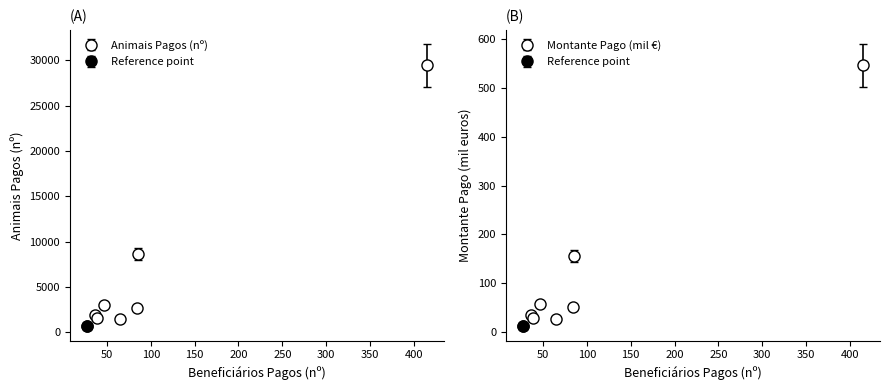

True or false: Animais Pagos (nº) and Beneficiários Pagos (nº) cross at least once.

False